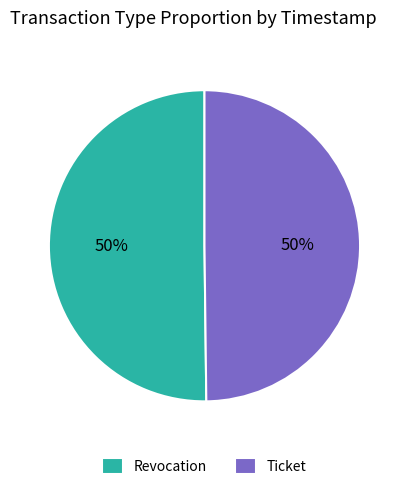

Combined, do Ticket and Revocation account for over 50%?

Yes